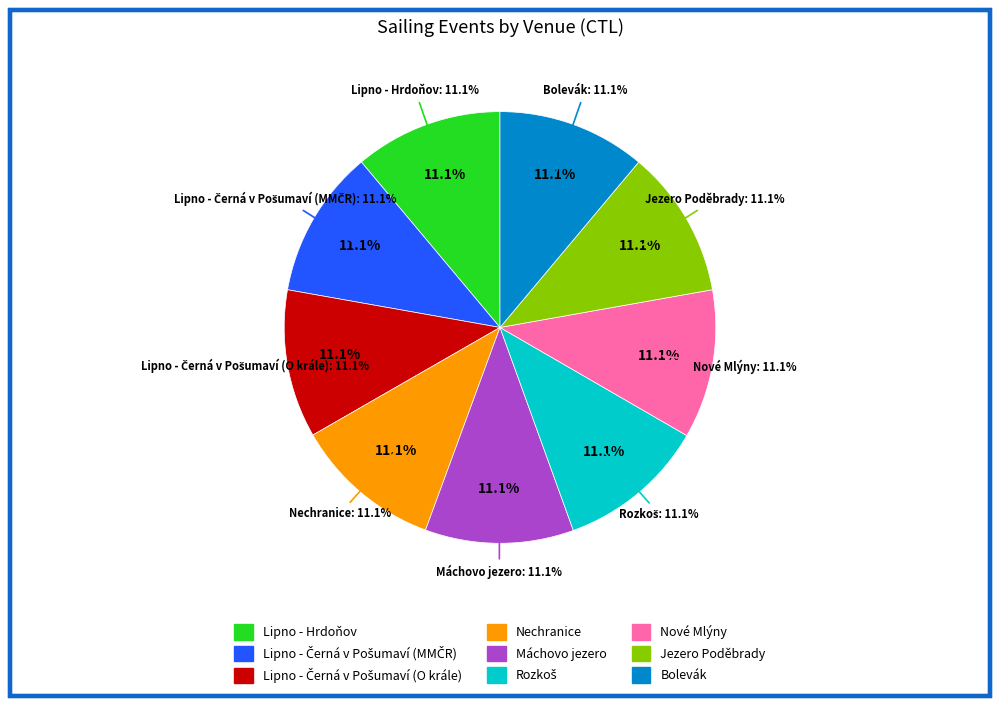

Count the number of slices in the pie.

9